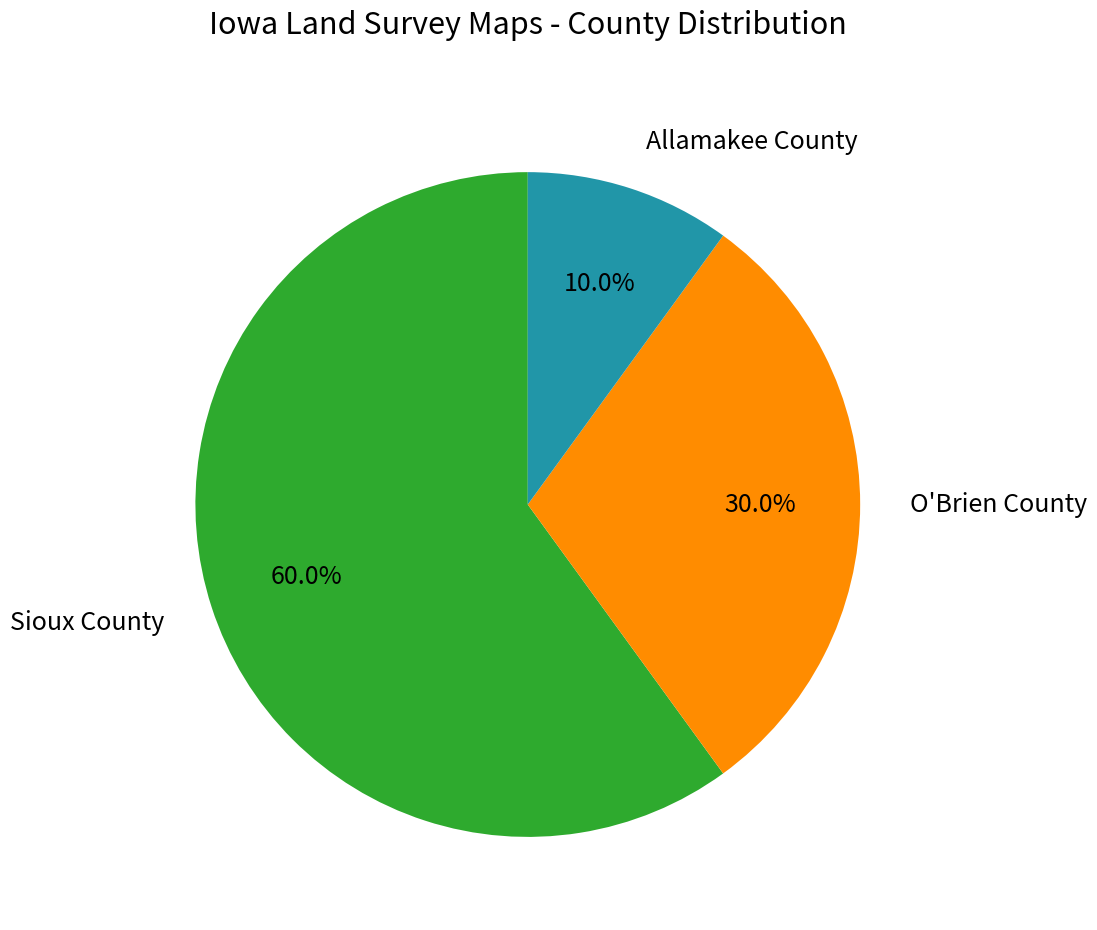

How many segments does this pie chart have?

3